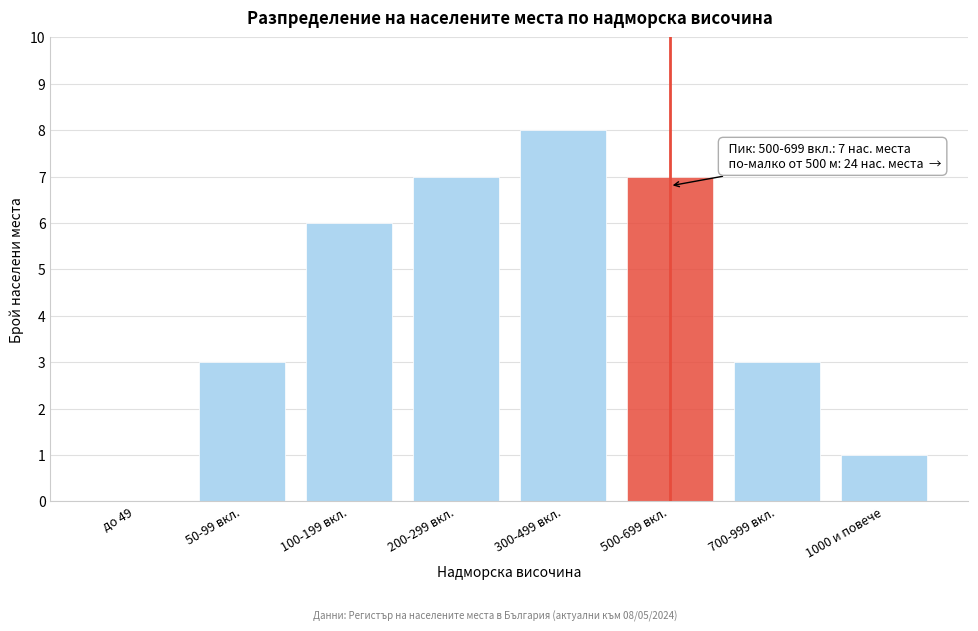

Reading right to left, transcribe all the data shown in this chart.

1000 и повече=1	700-999 вкл.=3	500-699 вкл.=7	300-499 вкл.=8	200-299 вкл.=7	100-199 вкл.=6	50-99 вкл.=3	до 49=0